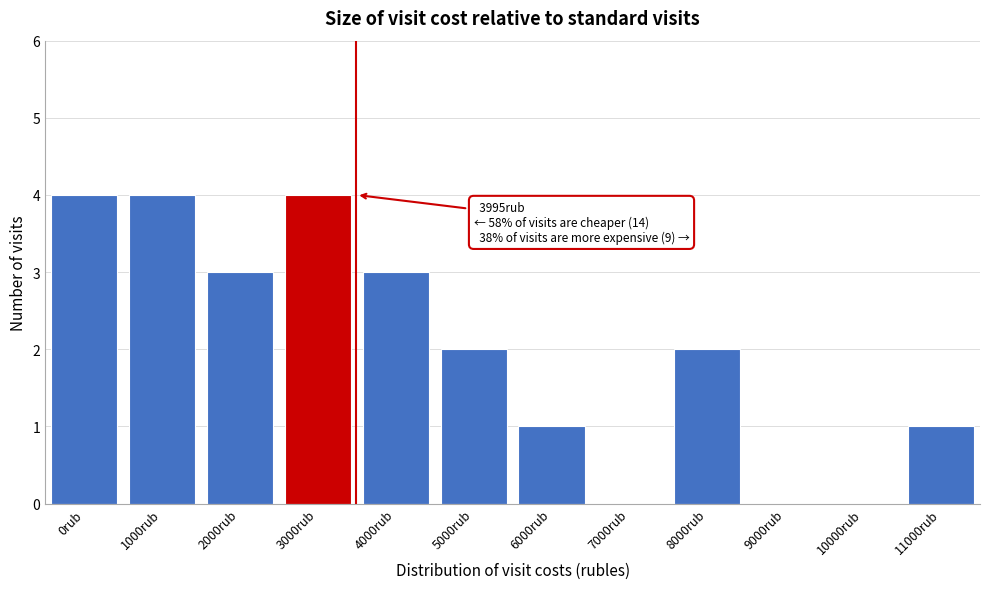

Reading left to right, transcribe all the data shown in this chart.

0rub=4	1000rub=4	2000rub=3	3000rub=4	4000rub=3	5000rub=2	6000rub=1	7000rub=0	8000rub=2	9000rub=0	10000rub=0	11000rub=1